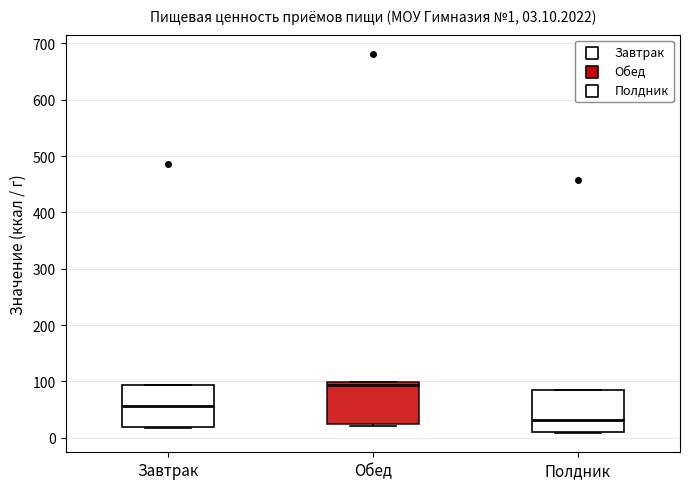

Which box's median line is the lowest?

Полдник